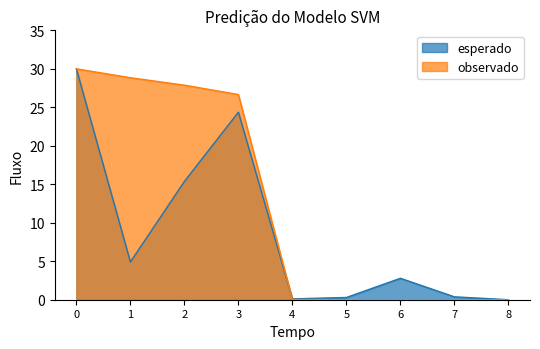

At 6, list the series in order from largest to smallest.

esperado, observado